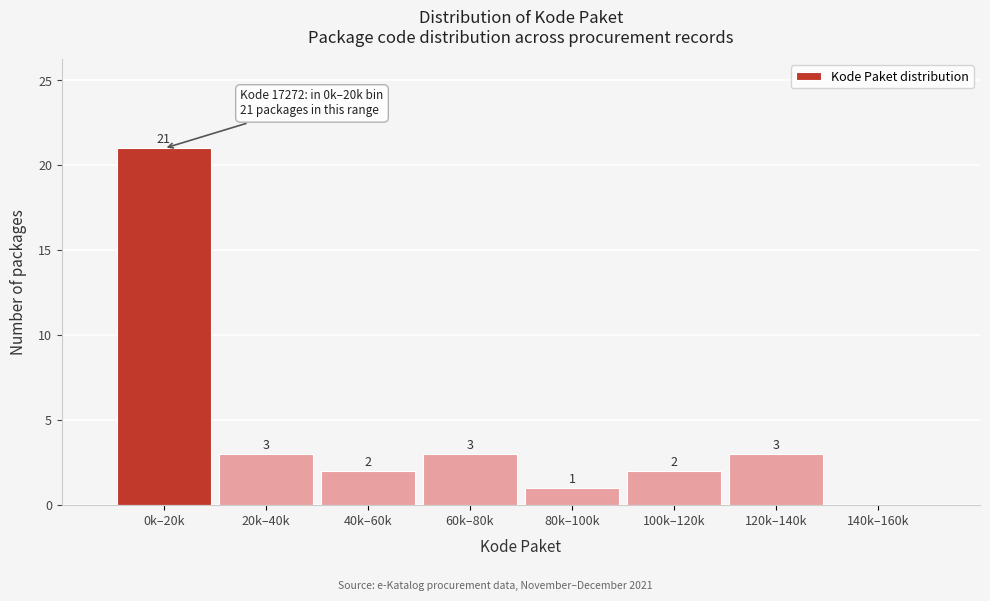

Reading right to left, extract all data points from this chart.

140k–160k=0	120k–140k=3	100k–120k=2	80k–100k=1	60k–80k=3	40k–60k=2	20k–40k=3	0k–20k=21